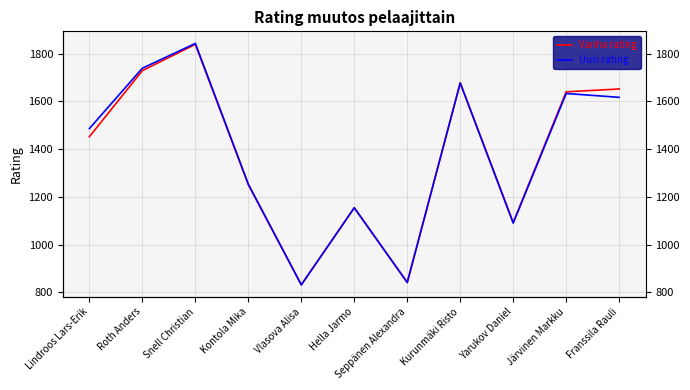

Is the value of Uusi rating at Kontola Mika greater than the value of Vanha rating at Vlasova Alisa?

Yes